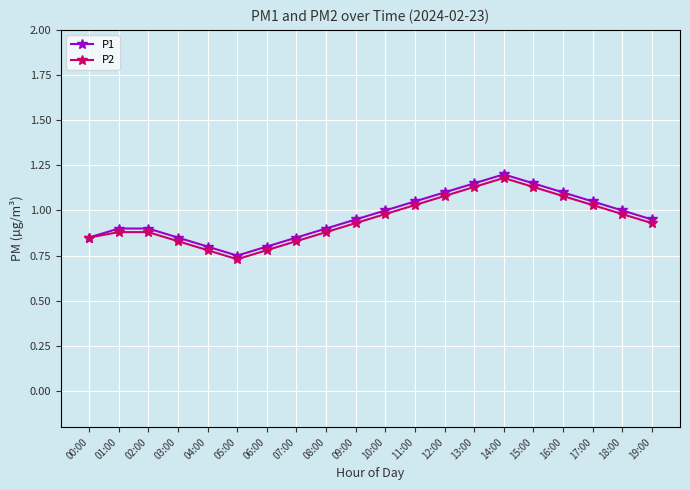

True or false: P2 has more than 0 points higher than both neighbors.

True